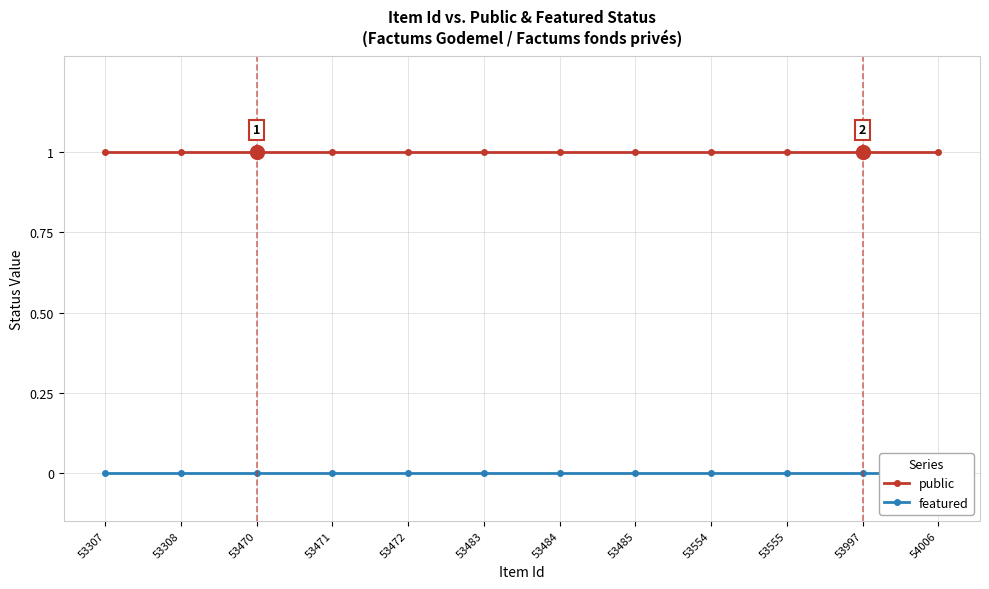

What is the total value across all series at 53997?

1